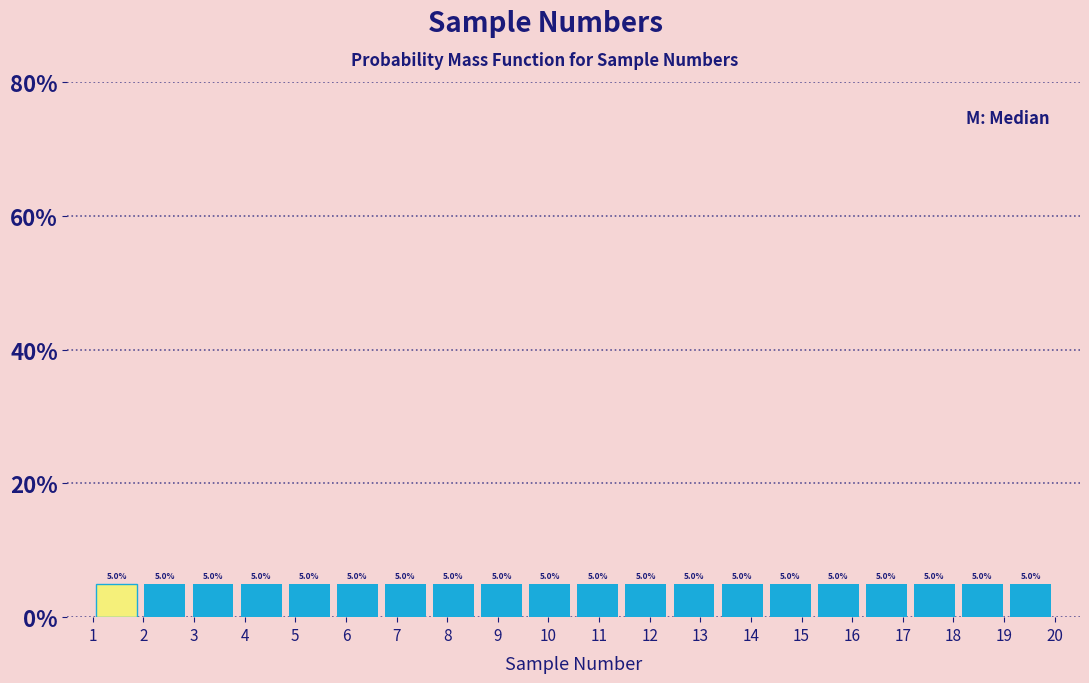

How tall is the bar that spans 10.50 to 11.45 on the x-axis? The bar edges are not printed on the chart, so give them approximately, as read against the axis.

5.0